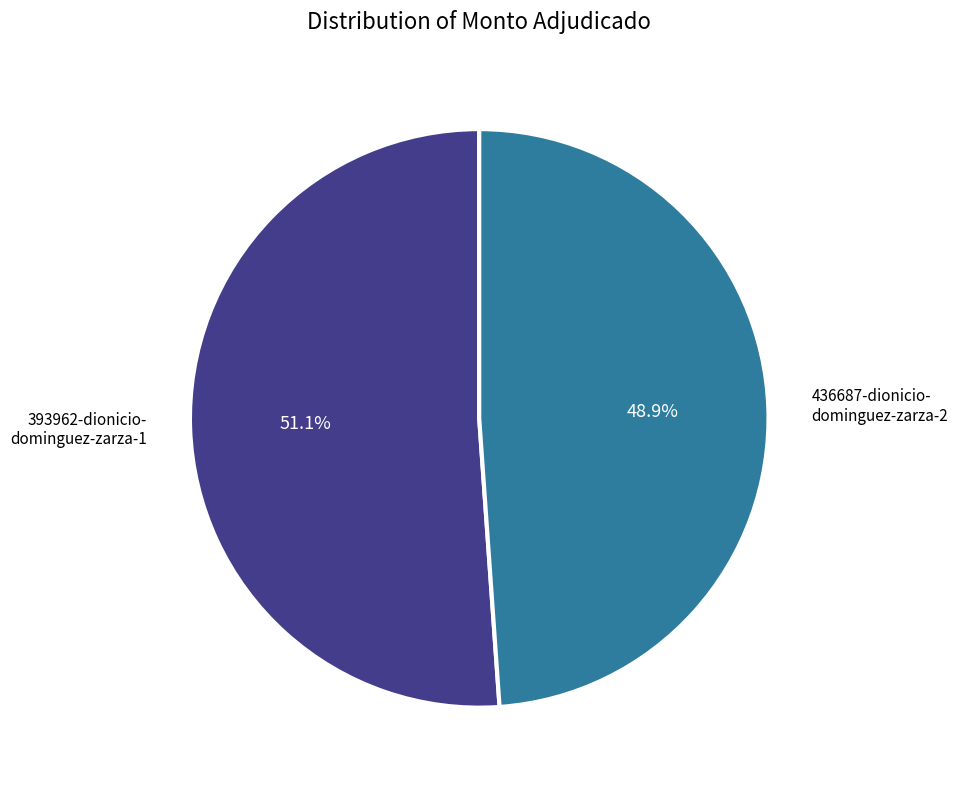

Is there a majority slice in this chart?

Yes